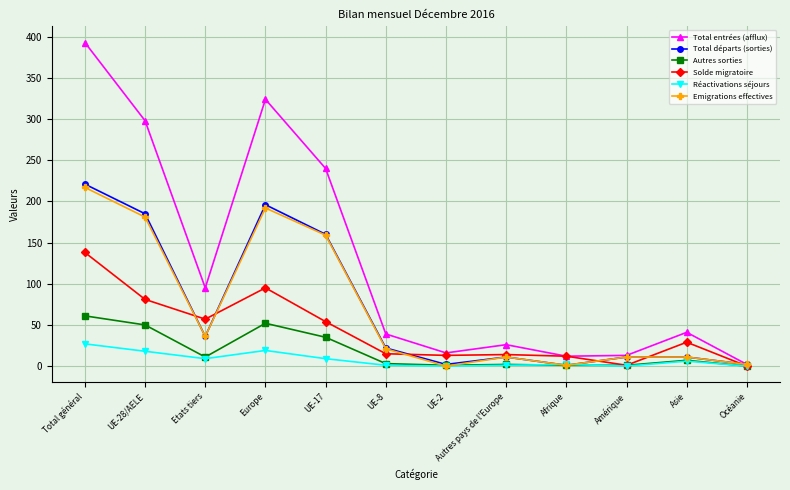

Between Europe and Asie, which series saw the biggest shift?

Total entrées (afflux)